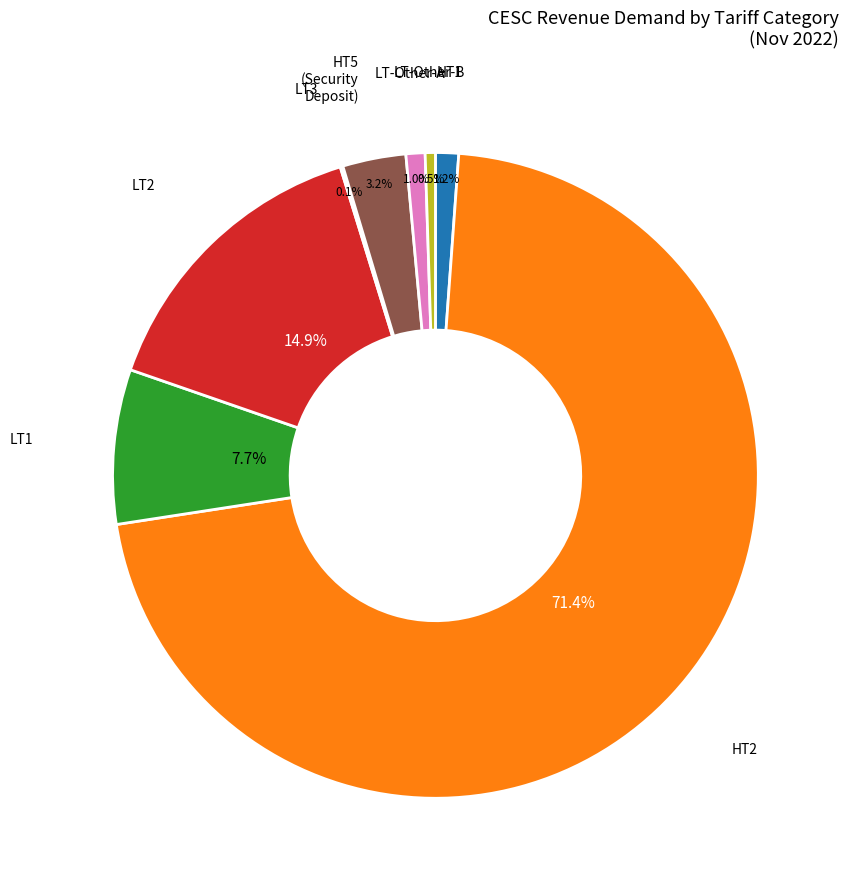

Is there a majority slice in this chart?

Yes